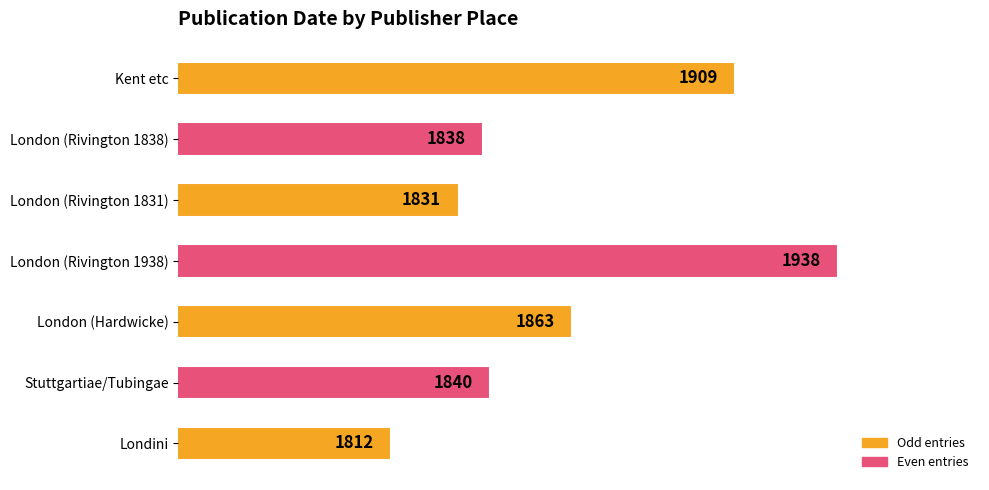

Does the chart contain any negative values?

No